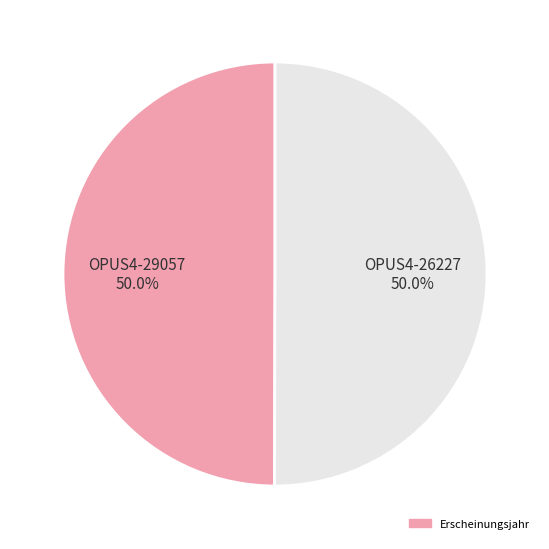

To the nearest percent, what is the average slice percentage?

50%